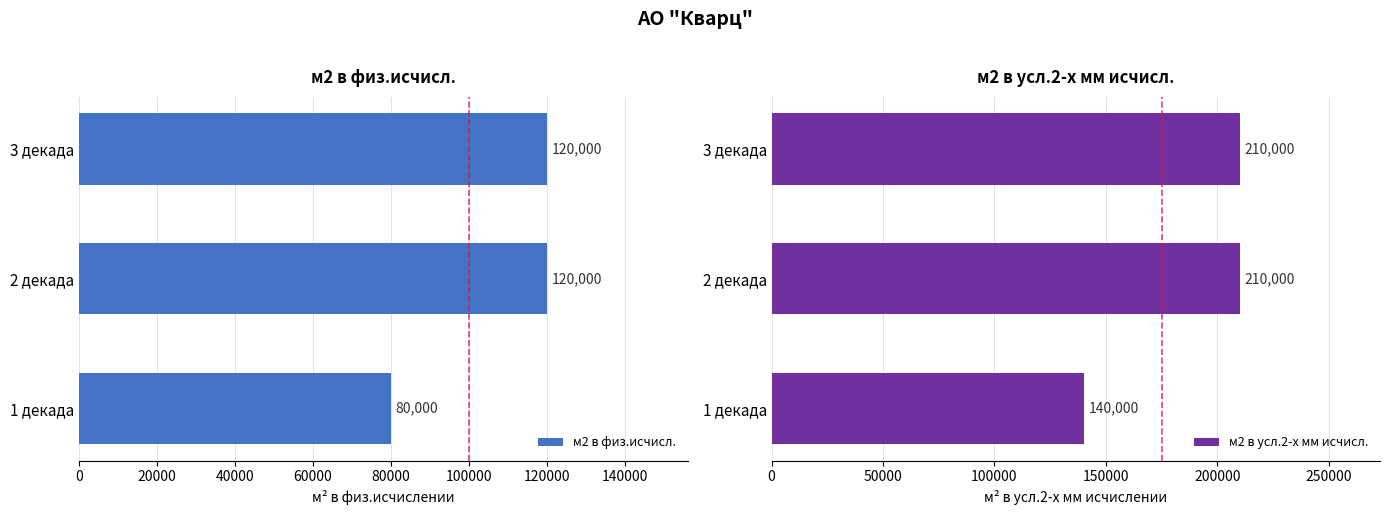

Is it true that м2 в усл.2-х мм исчисл. equals 89664 at 1 декада?

False